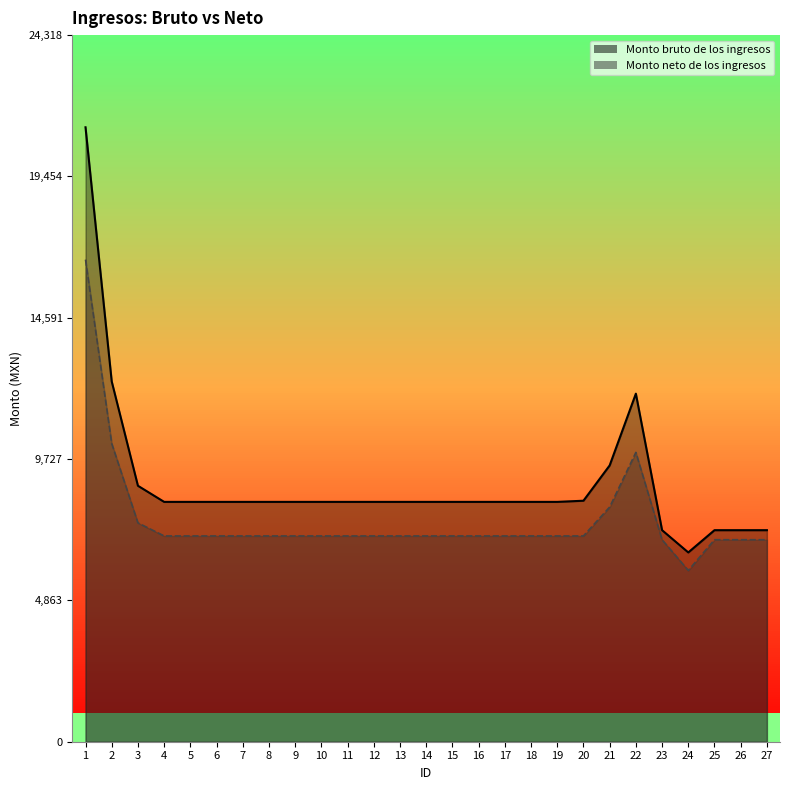

What are all the series names shown in the legend?

Monto bruto de los ingresos, Monto neto de los ingresos